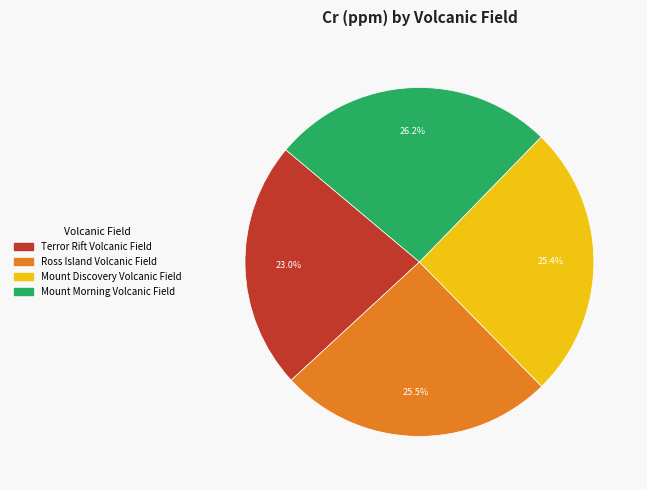

Which category has the biggest portion of the pie?

Mount Morning Volcanic Field